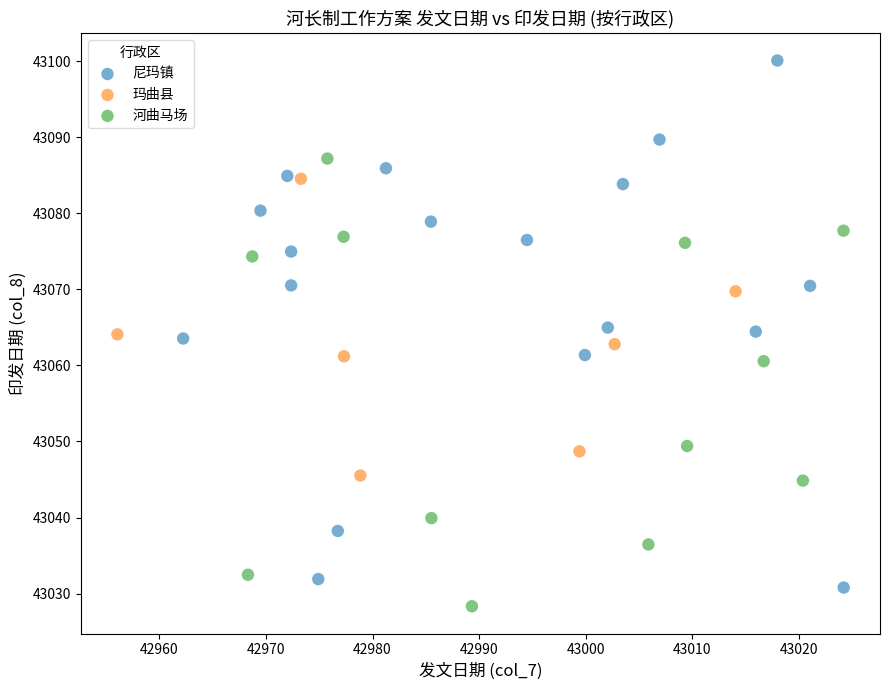

Which series has the largest Y range (max minus min)?

尼玛镇